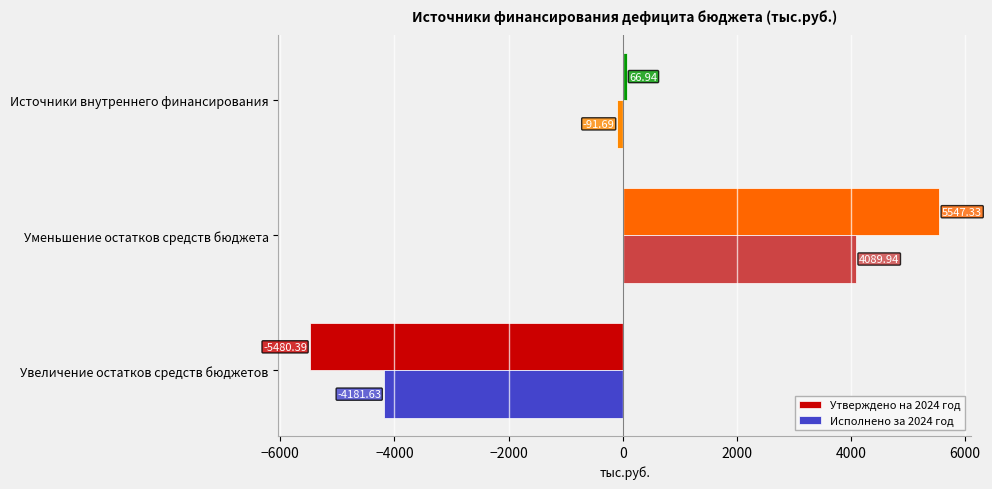

At which label does Утверждено на 2024 год reach its peak?

Уменьшение остатков средств бюджета